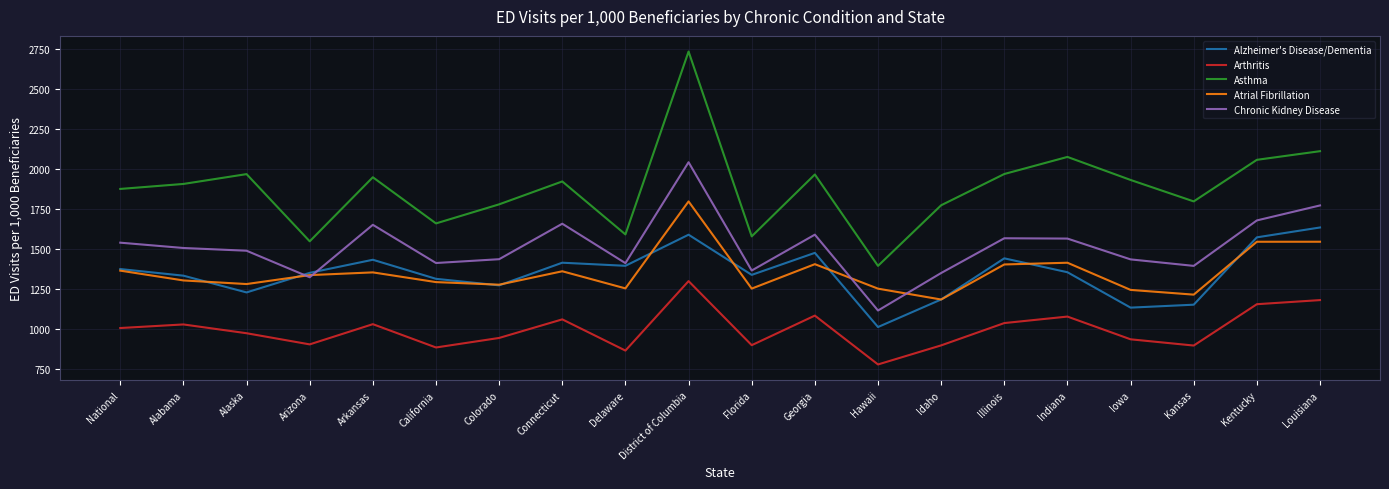

What is the average value of the Arthritis series?

996.3